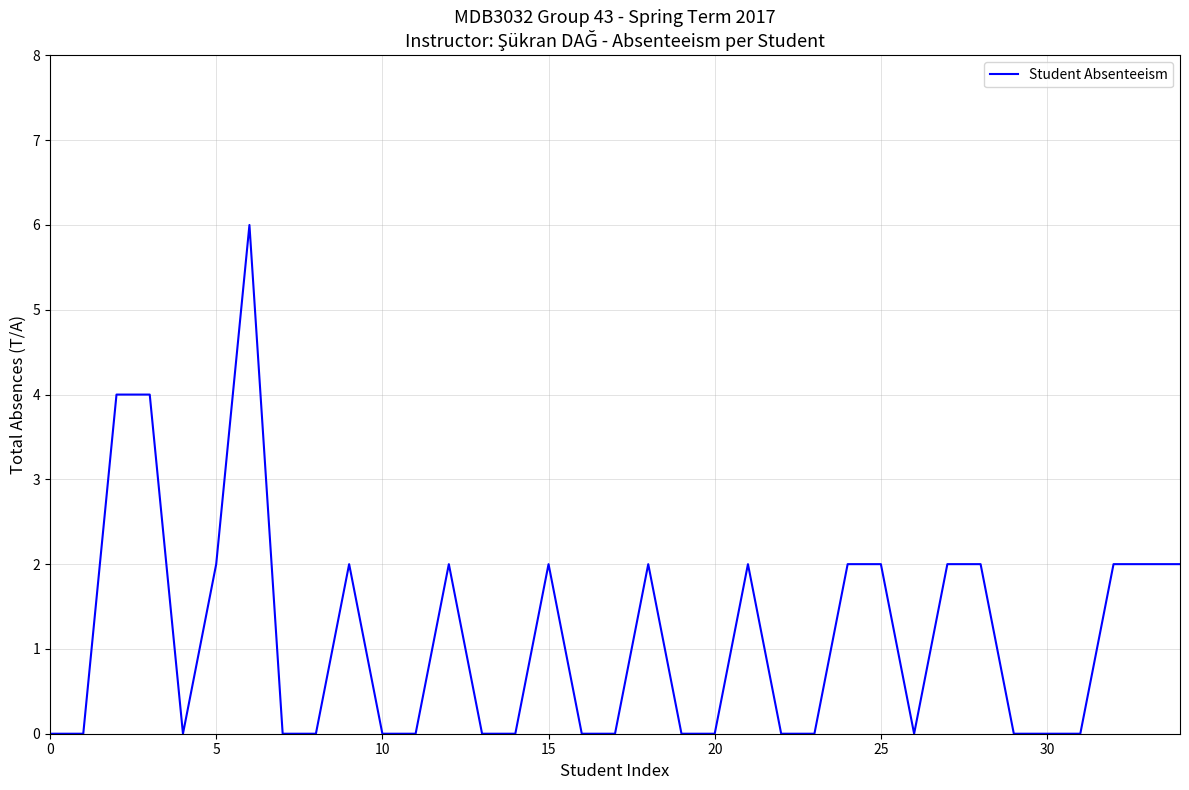

What is the maximum value shown in the chart?

6